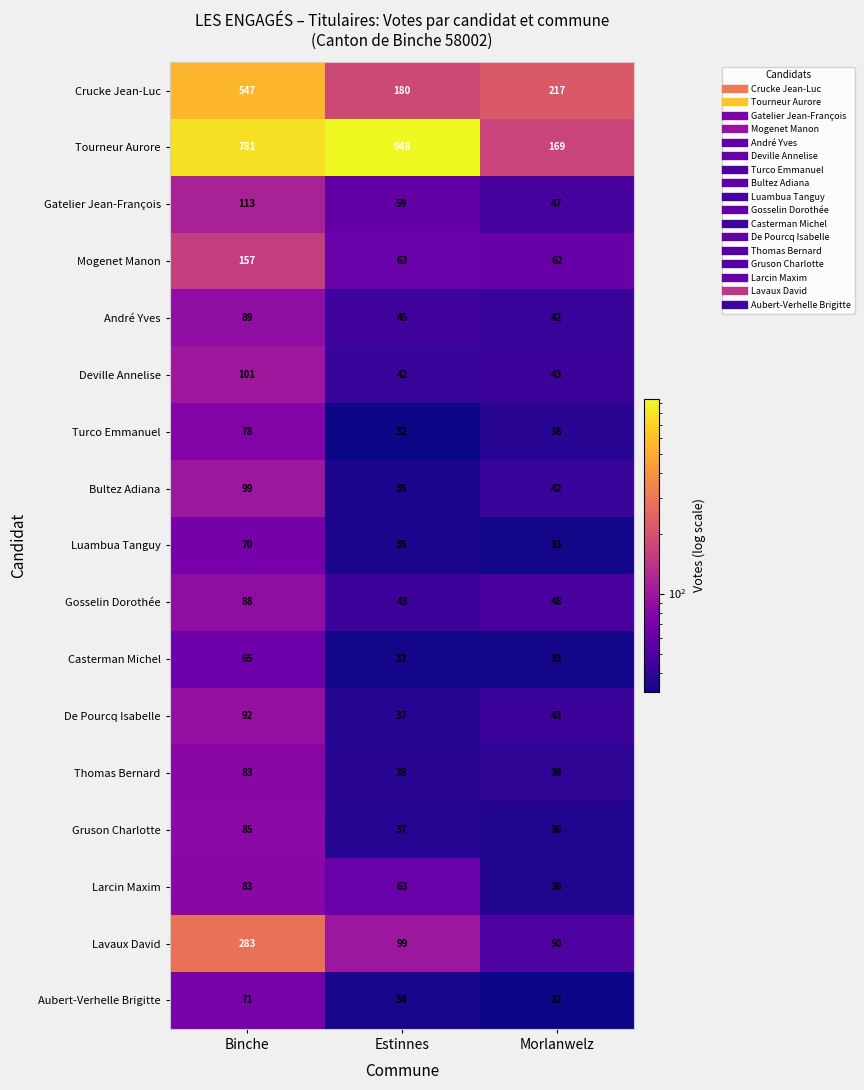

Count the number of categories in the chart.

3